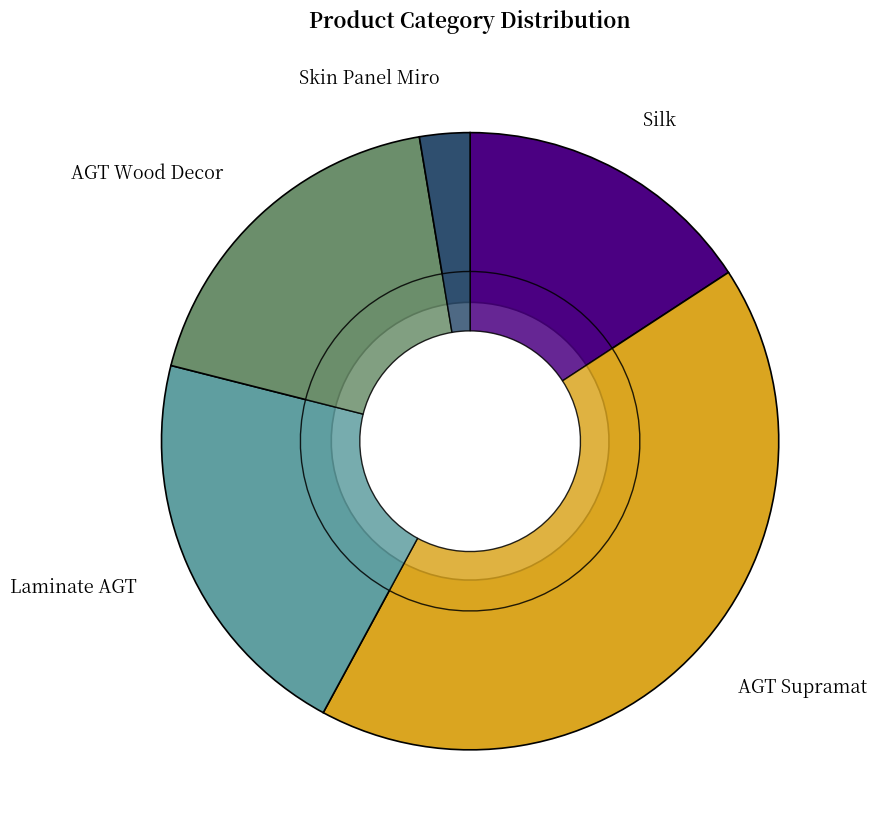

Approximately how many times larger is the value at Laminate AGT Marco Polo Premium compared to Skin panel 18 mm. Miro?

8.0